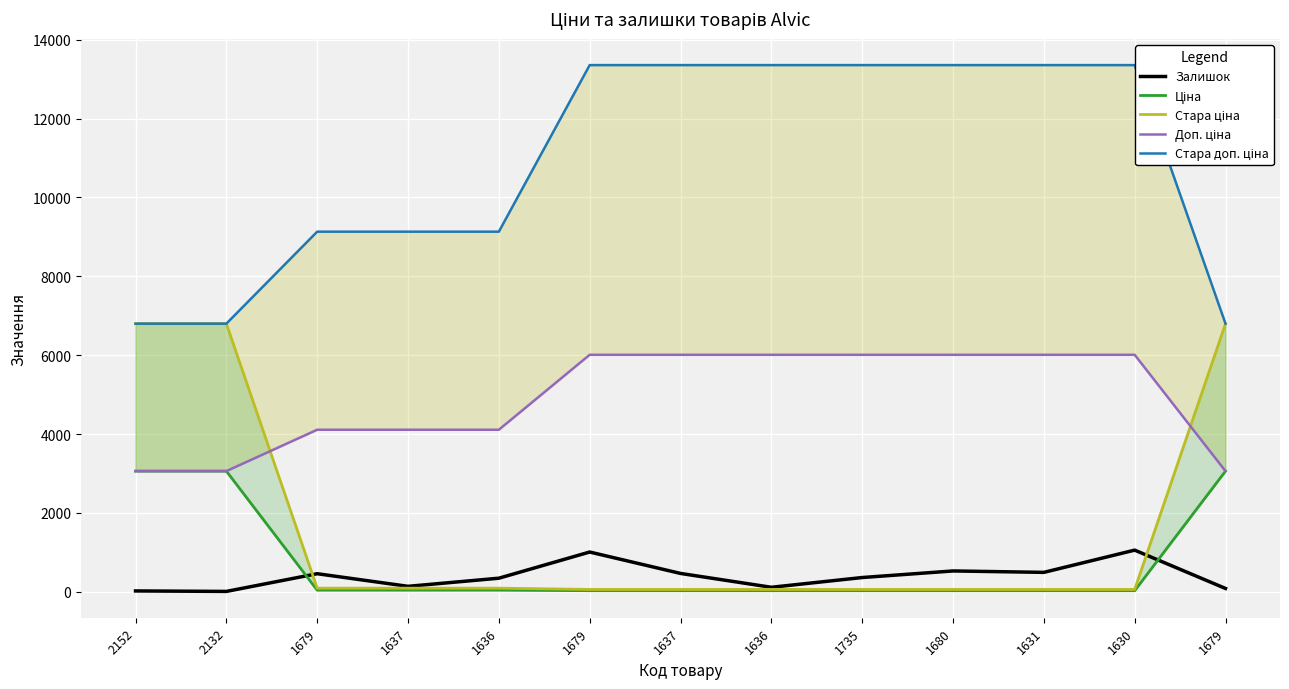

What is the difference between the maximum and minimum values in the Ціна series?

3032.9